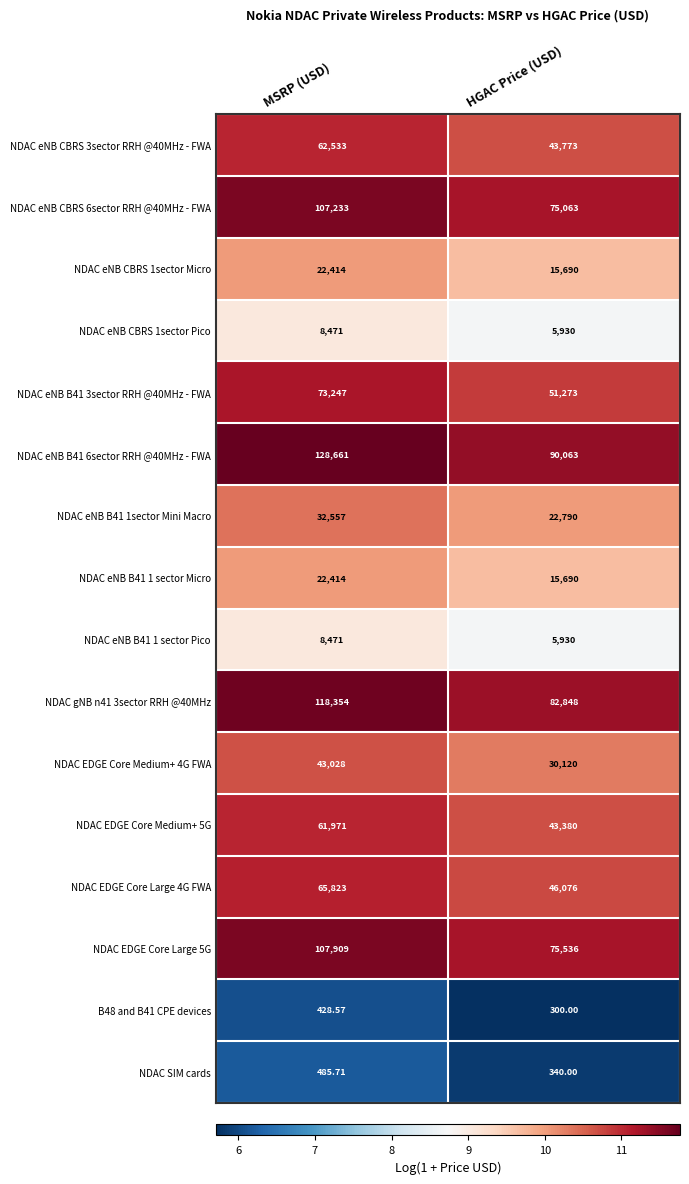

Which series has the largest range (max minus min)?

NDAC eNB B41 6sector RRH @40MHz - FWA